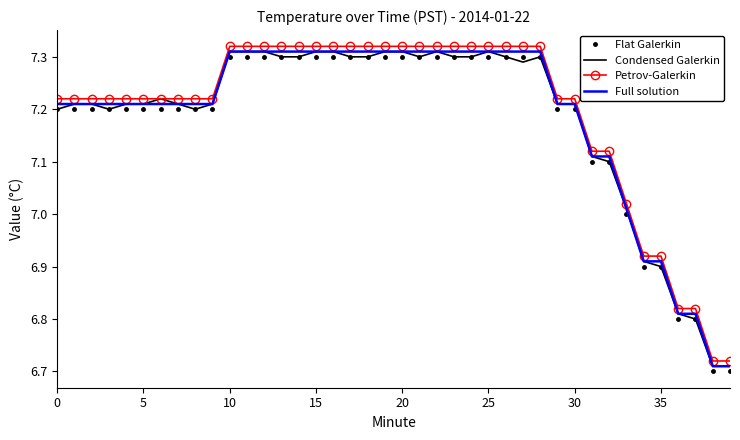

True or false: Flat Galerkin and Petrov-Galerkin intersect in this chart.

False